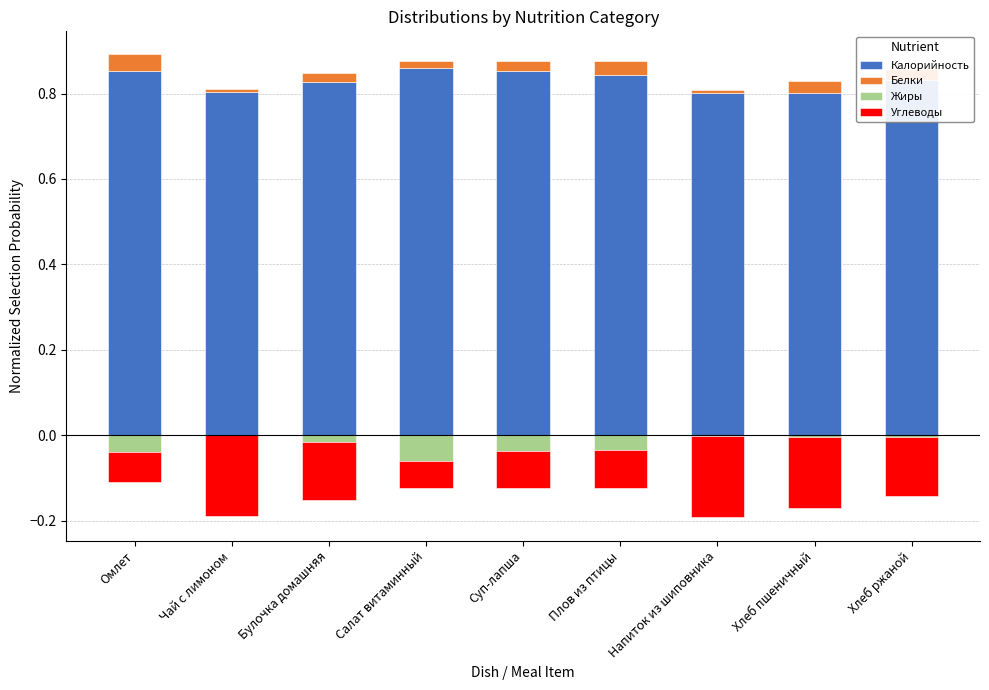

At Булочка домашняя, list the series in order from largest to smallest.

Калорийность, Белки, Жиры, Углеводы